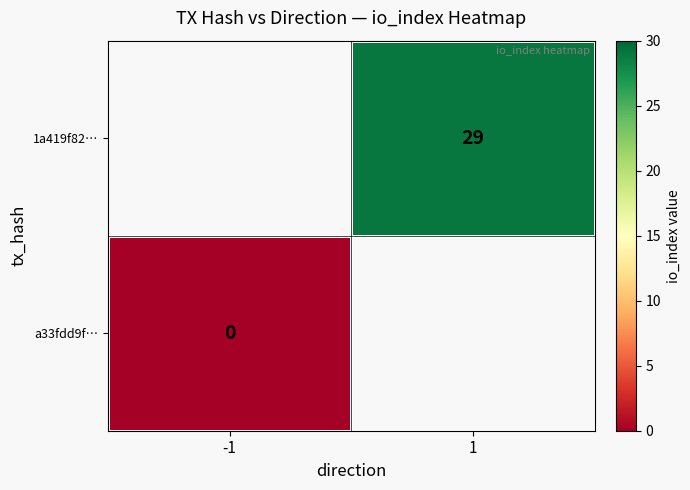

The 1a419f82… series shows 29 at 1. True or false?

True